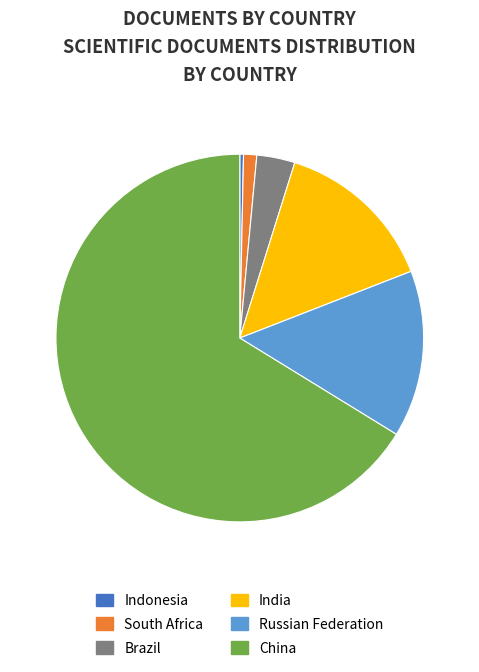

What is the smallest slice in the pie chart?

Indonesia